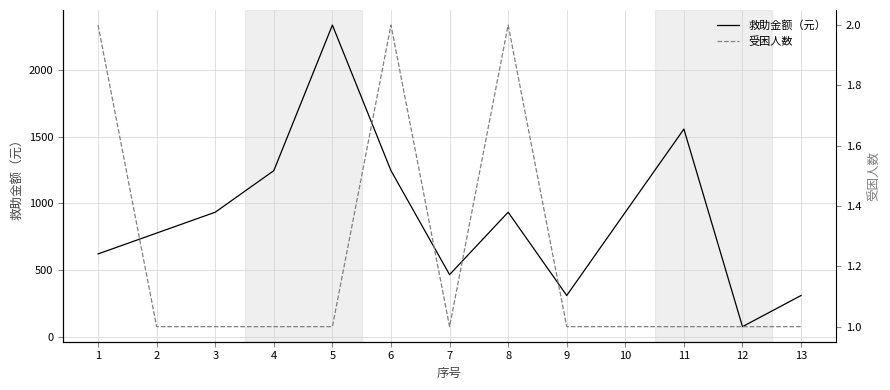

How many lines are shown in the chart?

2